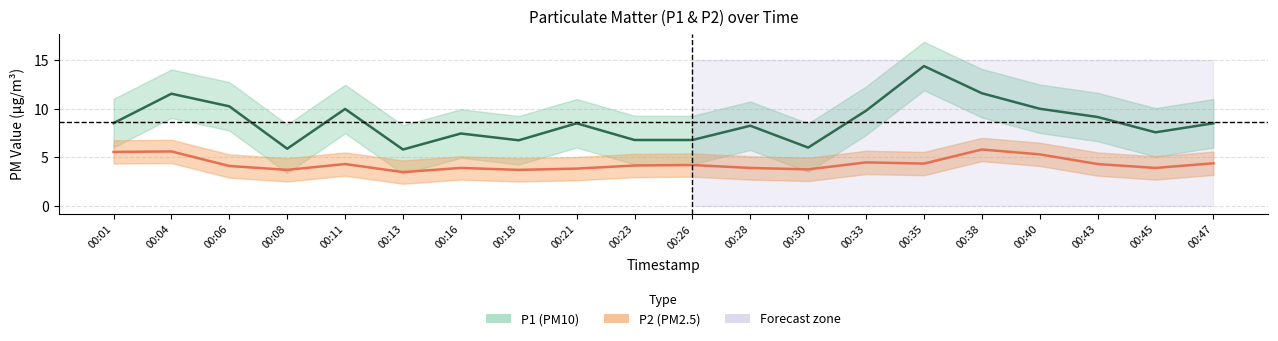

What is the value of the P2 point at the 4th from the left?

3.7